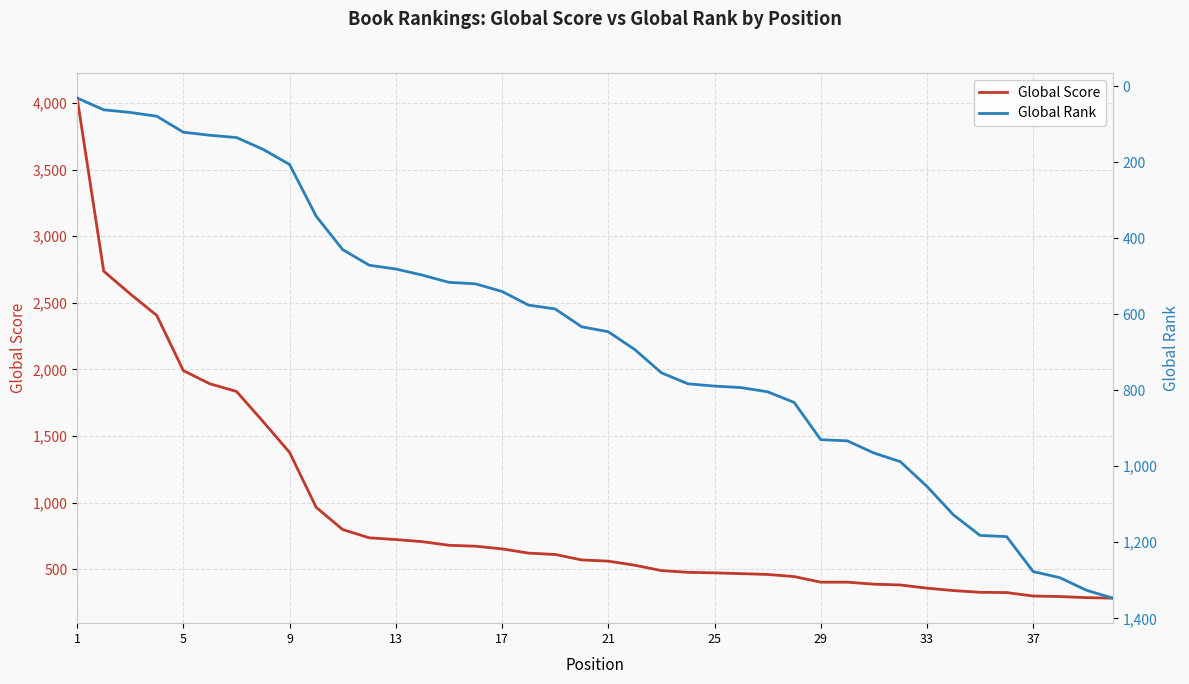

True or false: Global Rank and Global Score intersect in this chart.

True